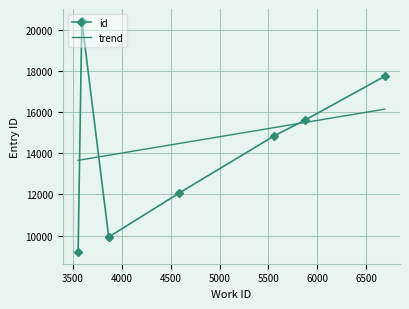

Approximately how many times larger is the value at 4582 compared to 3866?

1.2